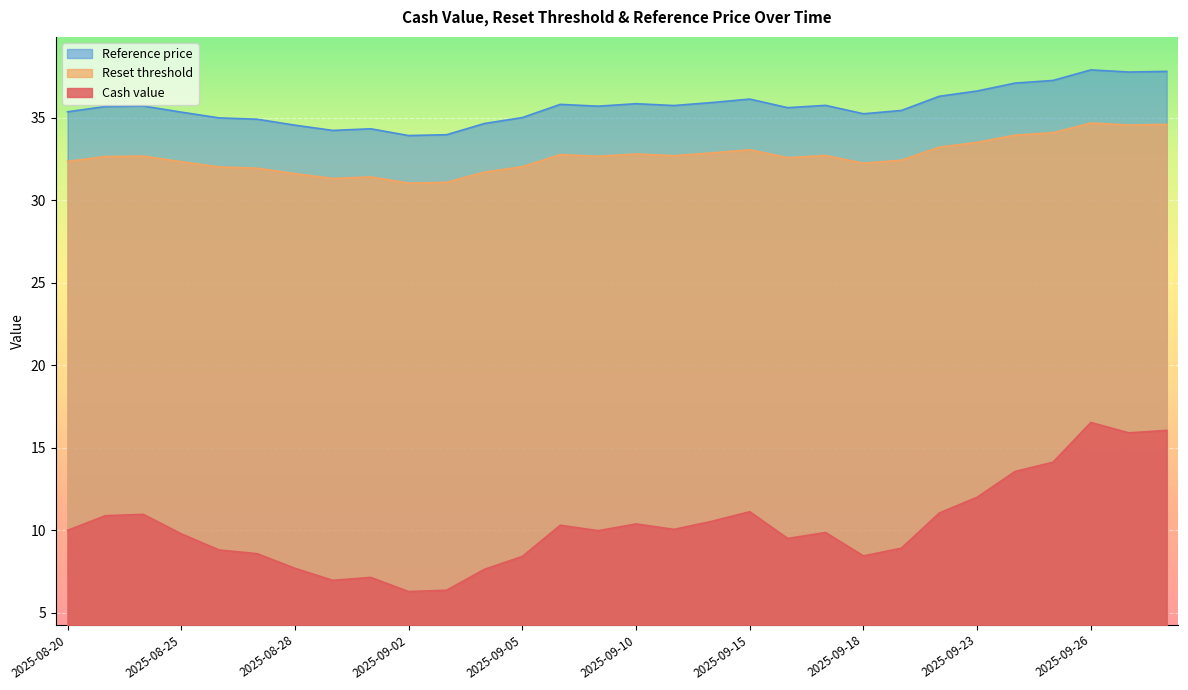

True or false: Cash value has a value of 10.1 at 2025-09-11.

True